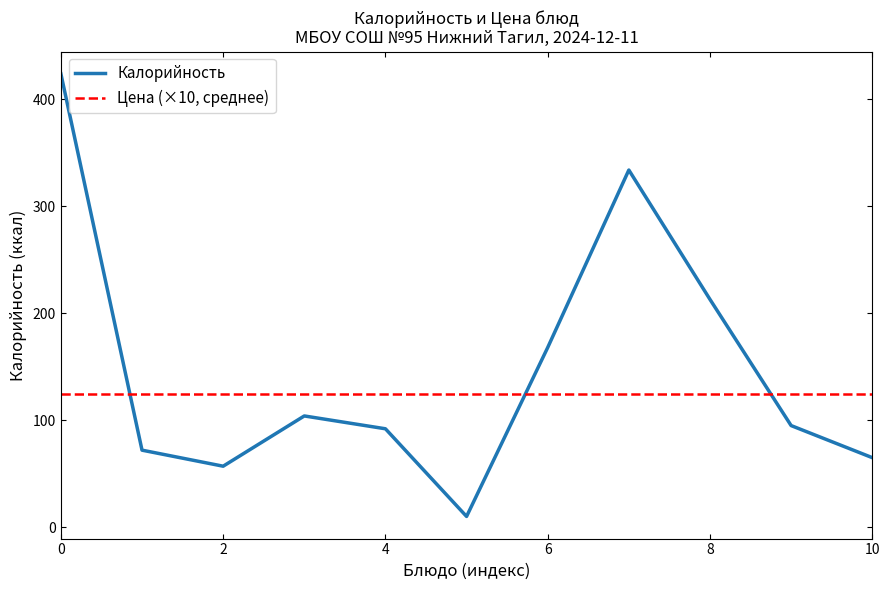

What is the difference between the maximum and second lowest values?

367